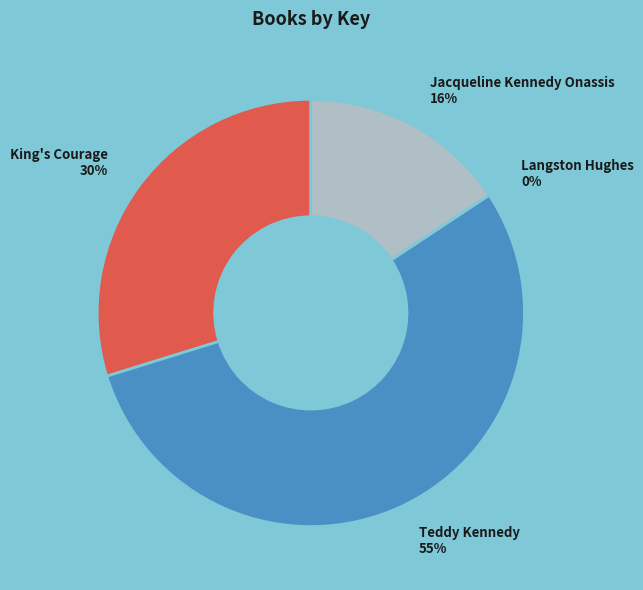

Is it true that Teddy Kennedy 55% is 55% of the pie?

True